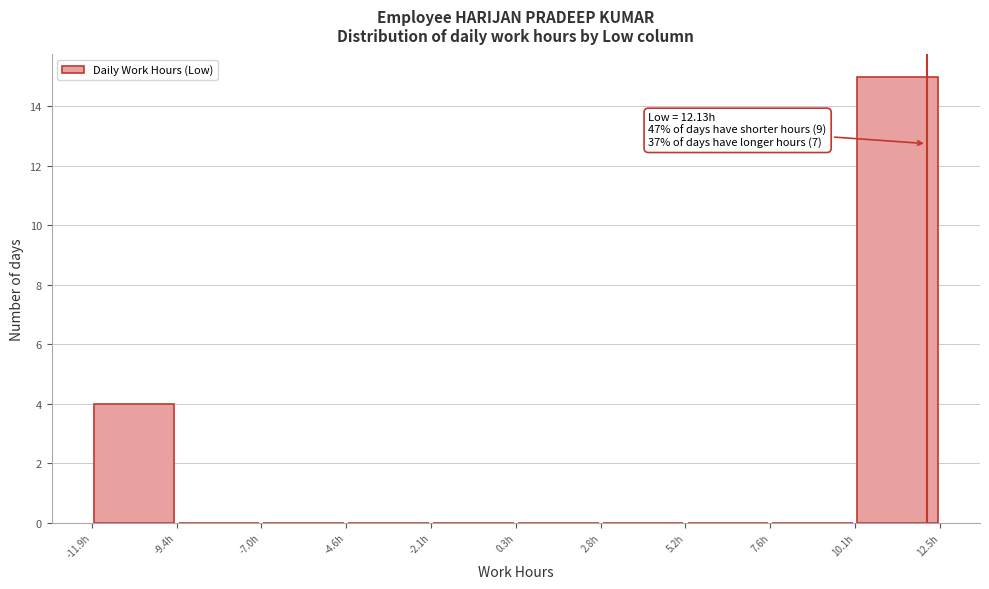

Which range on the x-axis has the tallest bar?

10.0 to 12.5